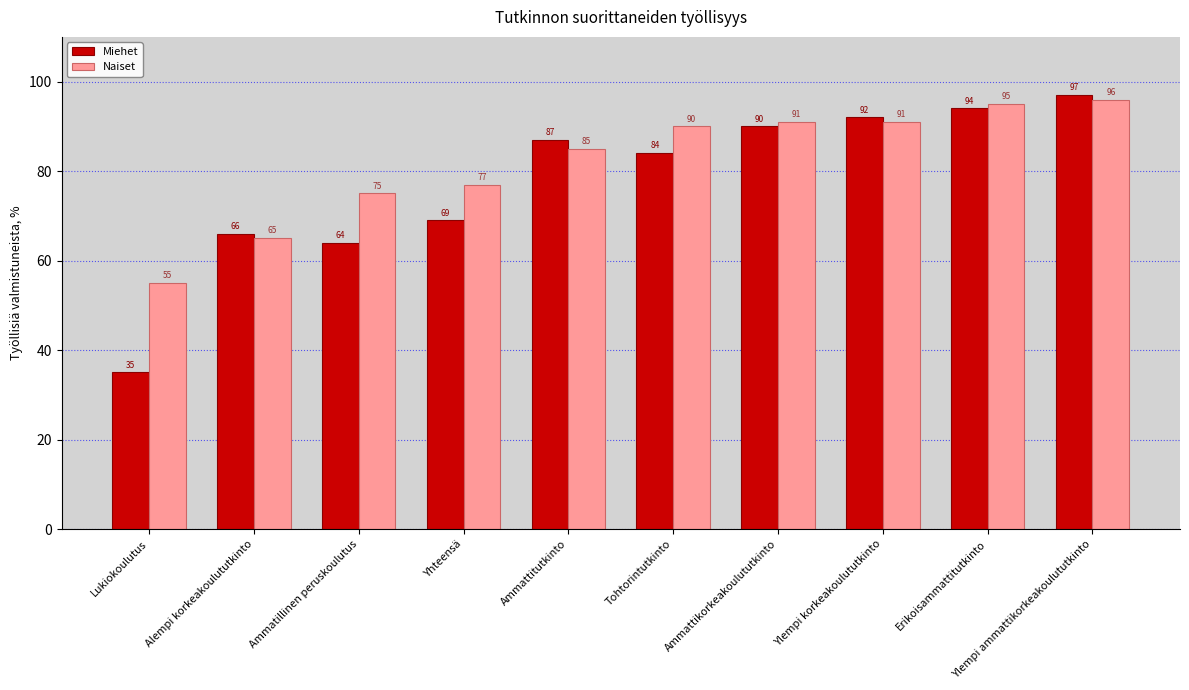

At which label does Naiset reach its minimum?

Lukiokoulutus